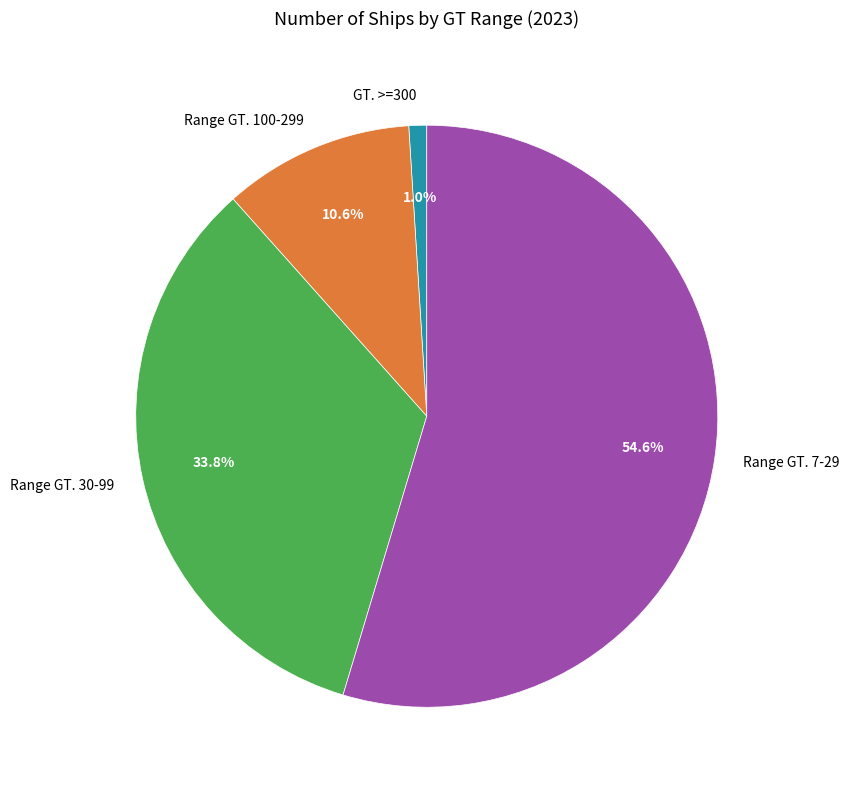

How many segments does this pie chart have?

4